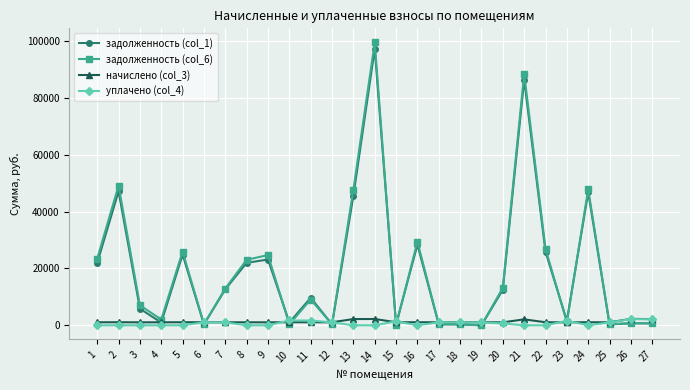

True or false: уплачено (col_4) and задолженность (col_1) cross at least once.

True